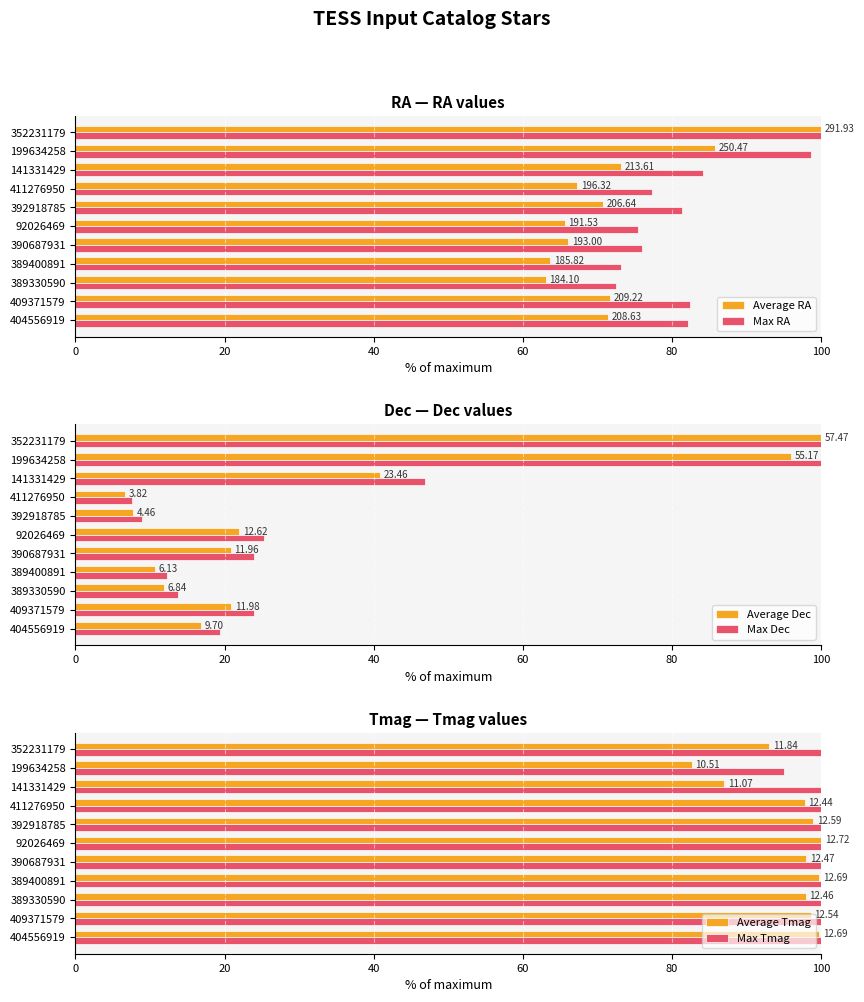

Reading left to right, transcribe all the data shown in this chart.

Average RA: 71.5	71.7	63.1	63.7	66.1	65.6	70.8	67.2	73.2	85.8	100.0
Max RA: 82.2	82.4	72.5	73.2	76.0	75.5	81.4	77.3	84.1	98.7	100.0
Average Dec: 16.9	20.8	11.9	10.7	20.8	22.0	7.8	6.6	40.8	96.0	100.0
Max Dec: 19.4	24.0	13.7	12.3	23.9	25.3	8.9	7.6	46.9	100.0	100.0
Average Tmag: 99.8	98.6	98.0	99.8	98.0	100.0	99.0	97.8	87.0	82.6	93.1
Max Tmag: 100.0	100.0	100.0	100.0	100.0	100.0	100.0	100.0	100.0	95.0	100.0